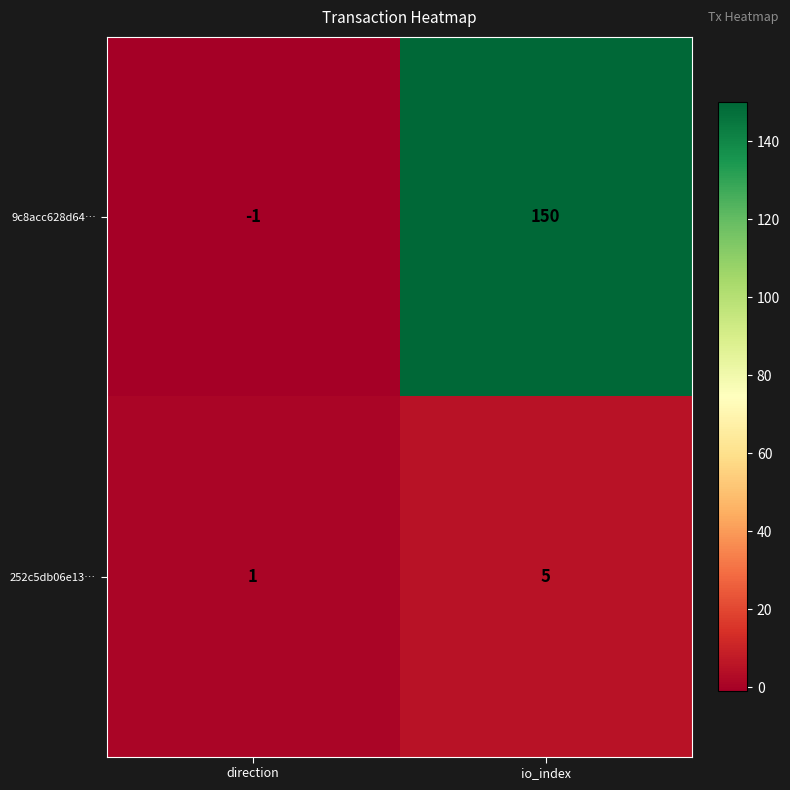

Count the number of categories in the chart.

2